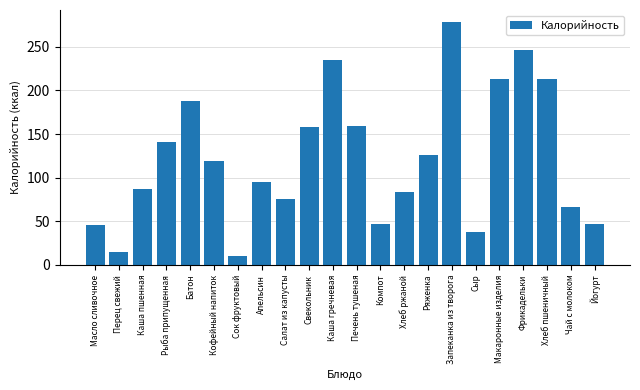

What is the difference between the maximum and minimum values?

268.2